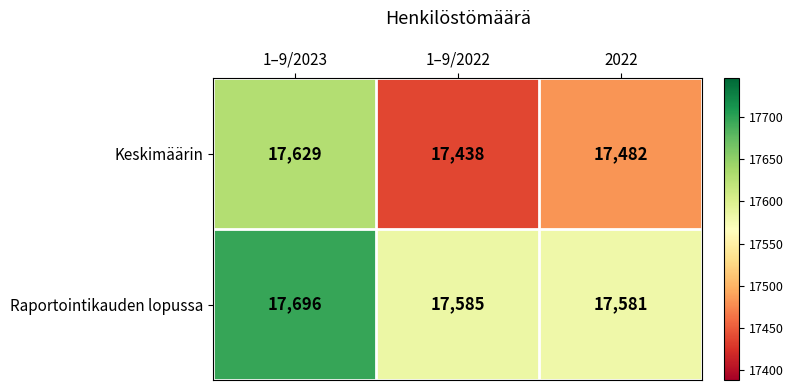

At which category is the sum across all series the highest?

1–9/2023